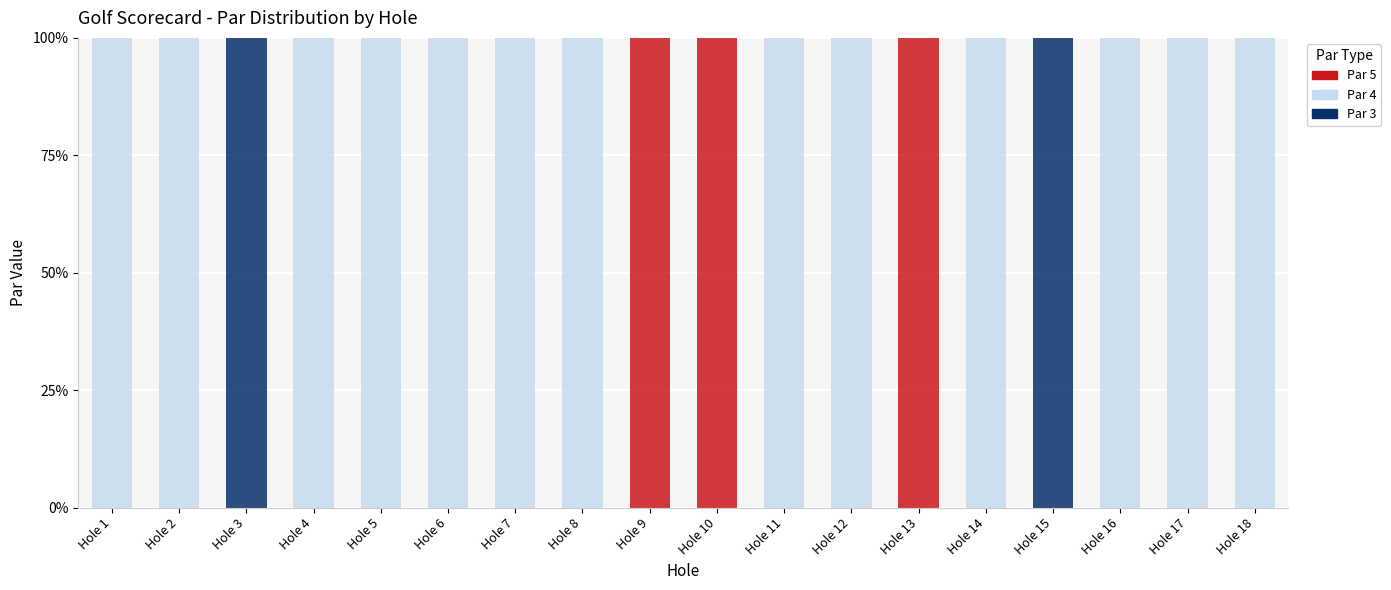

Is it true that Par 3 equals 52 at Hole 13?

False